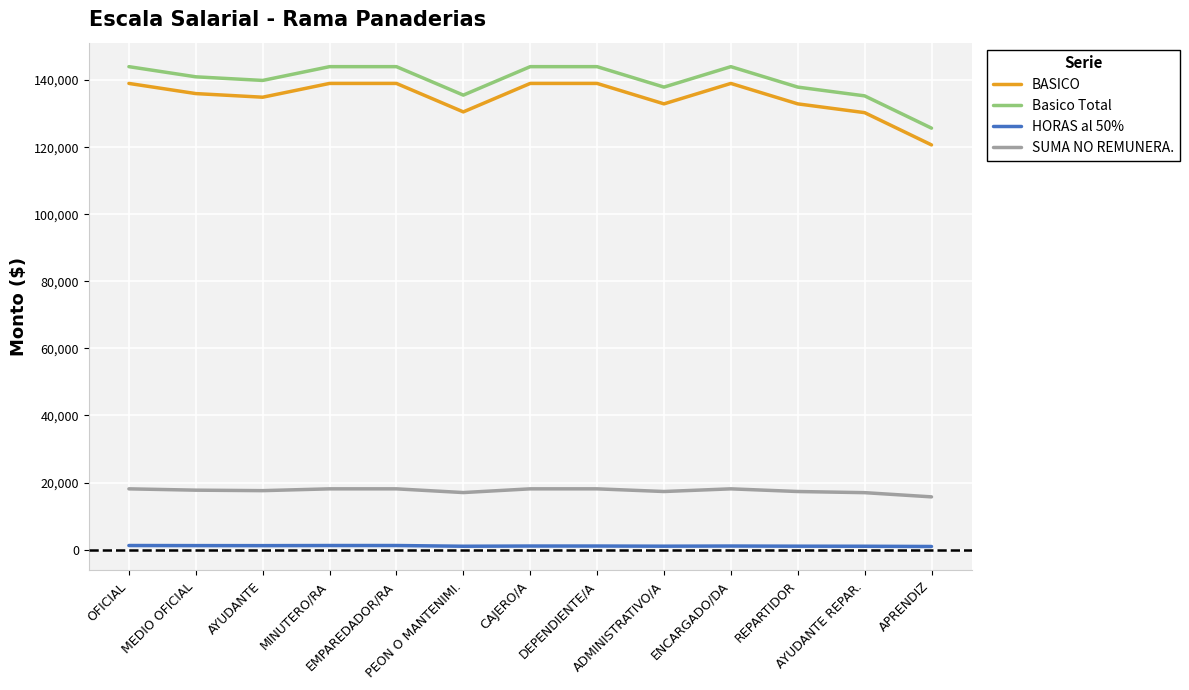

What is the greatest value displayed?

144003.4